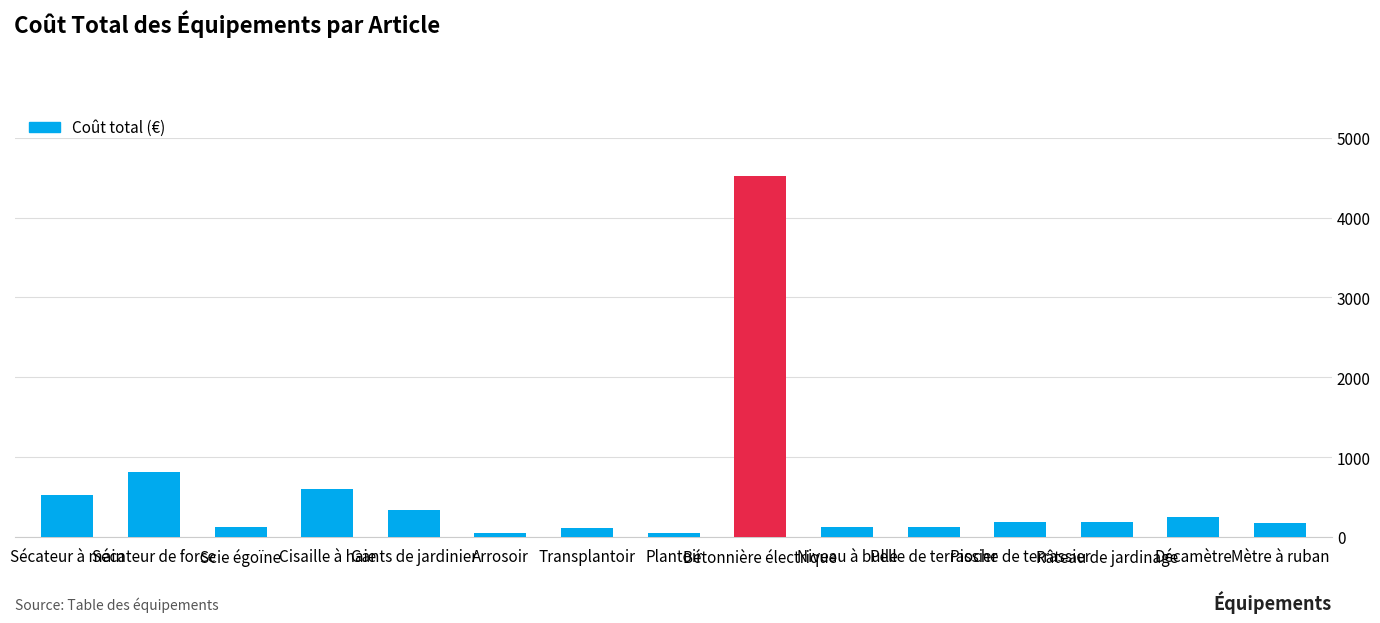

Between Niveau à bulle and Râteau de jardinage, which is larger?

Râteau de jardinage